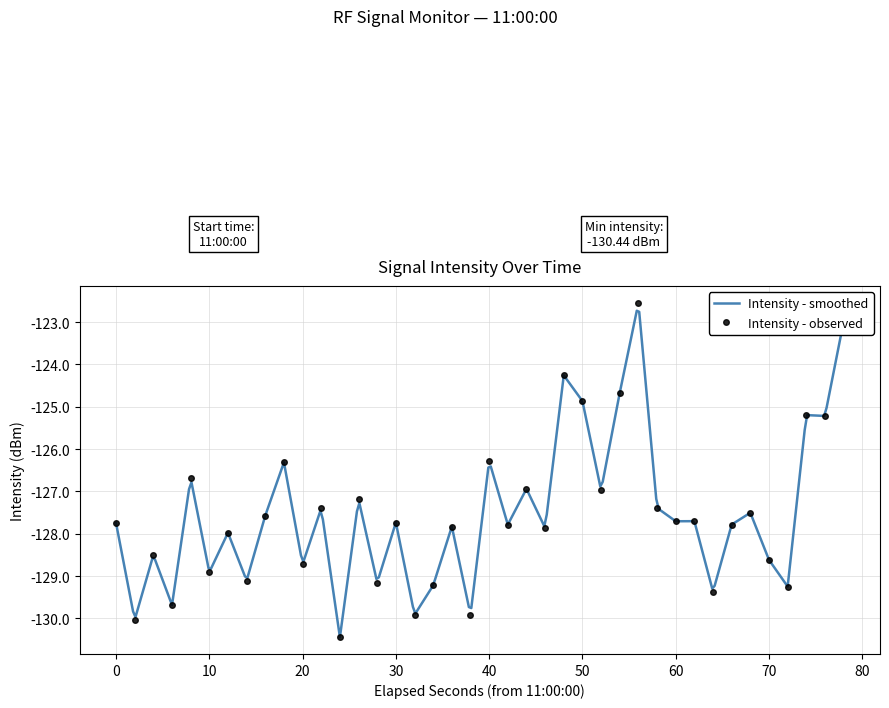

True or false: there are more than 0 points higher than both neighbors.

True